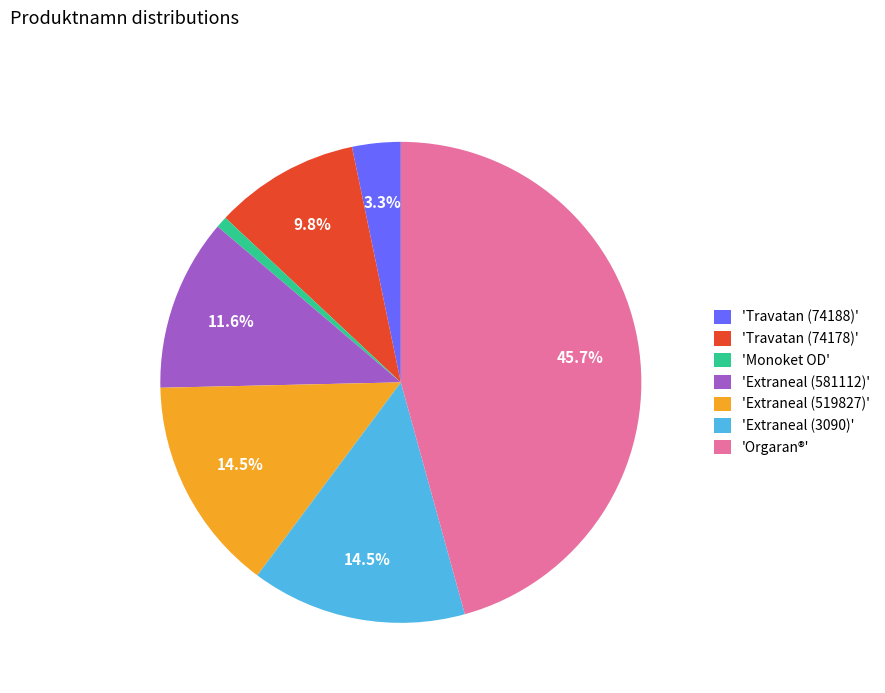

To the nearest percent, what is the average slice percentage?

14%